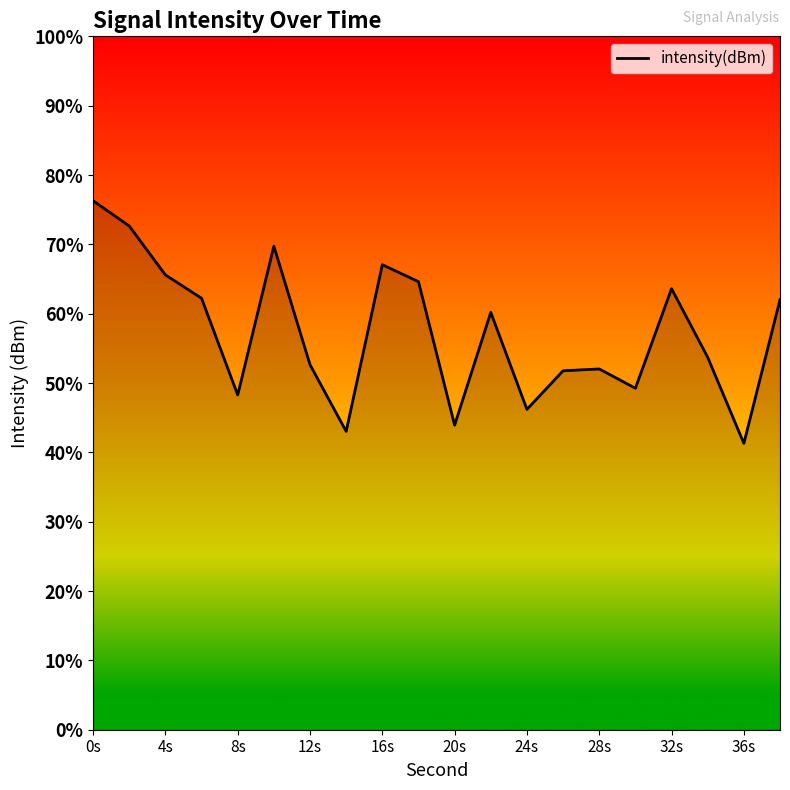

Is it true that the value at 17 is -194.3?

False